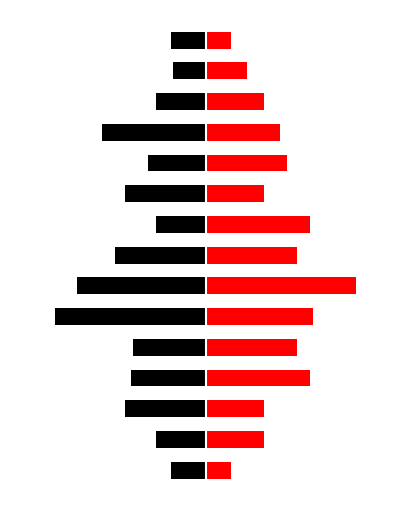

Rank the series at 14 from highest to lowest value.

Snížená (15%), Základní (21%)